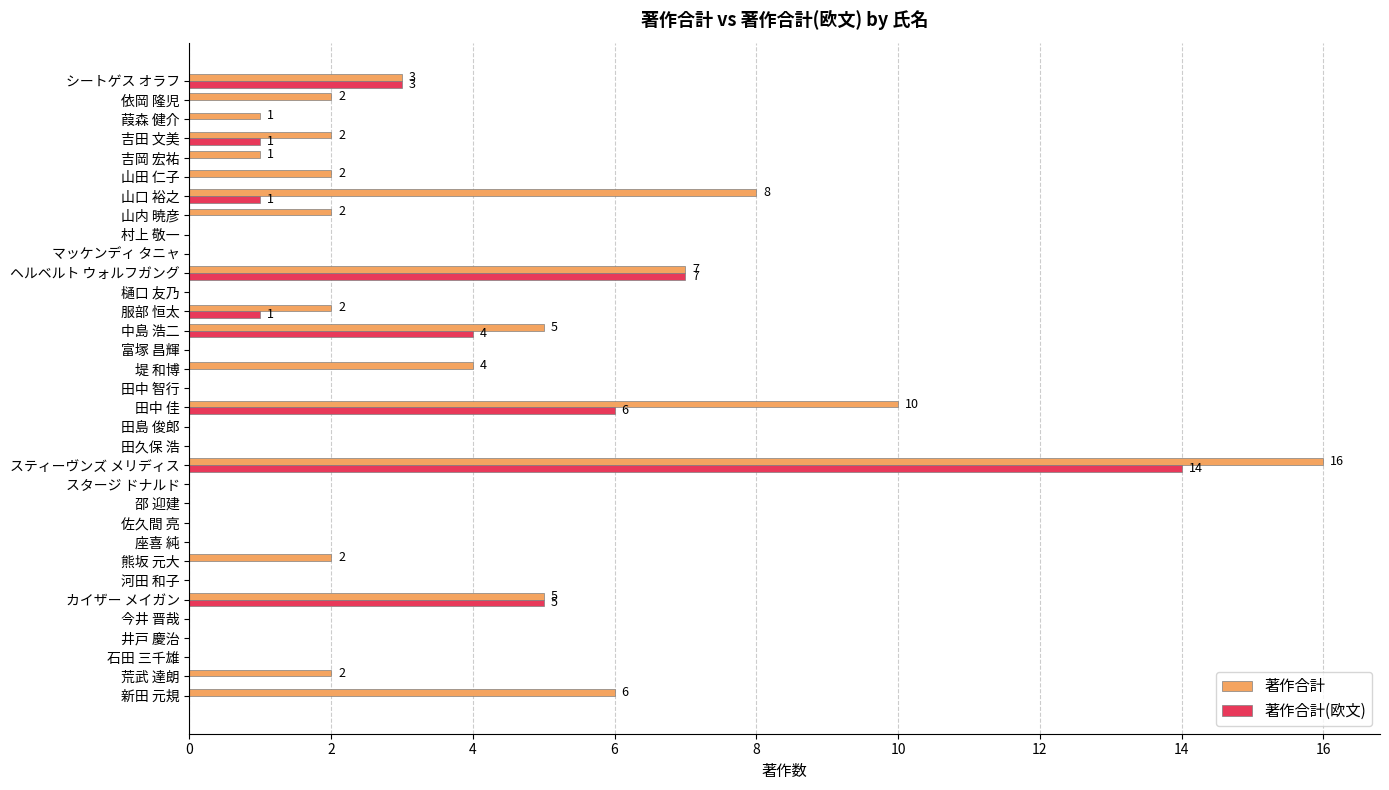

At which label does 著作合計(欧文) reach its peak?

スティーヴンズ メリディス